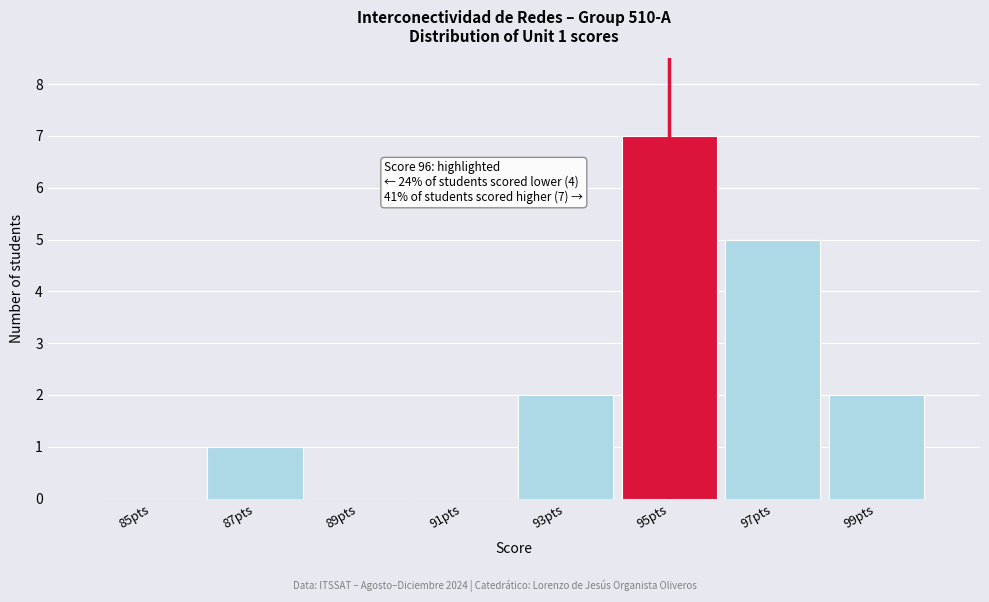

Reading right to left, transcribe all the data shown in this chart.

99pts=2	97pts=5	95pts=7	93pts=2	91pts=0	89pts=0	87pts=1	85pts=0